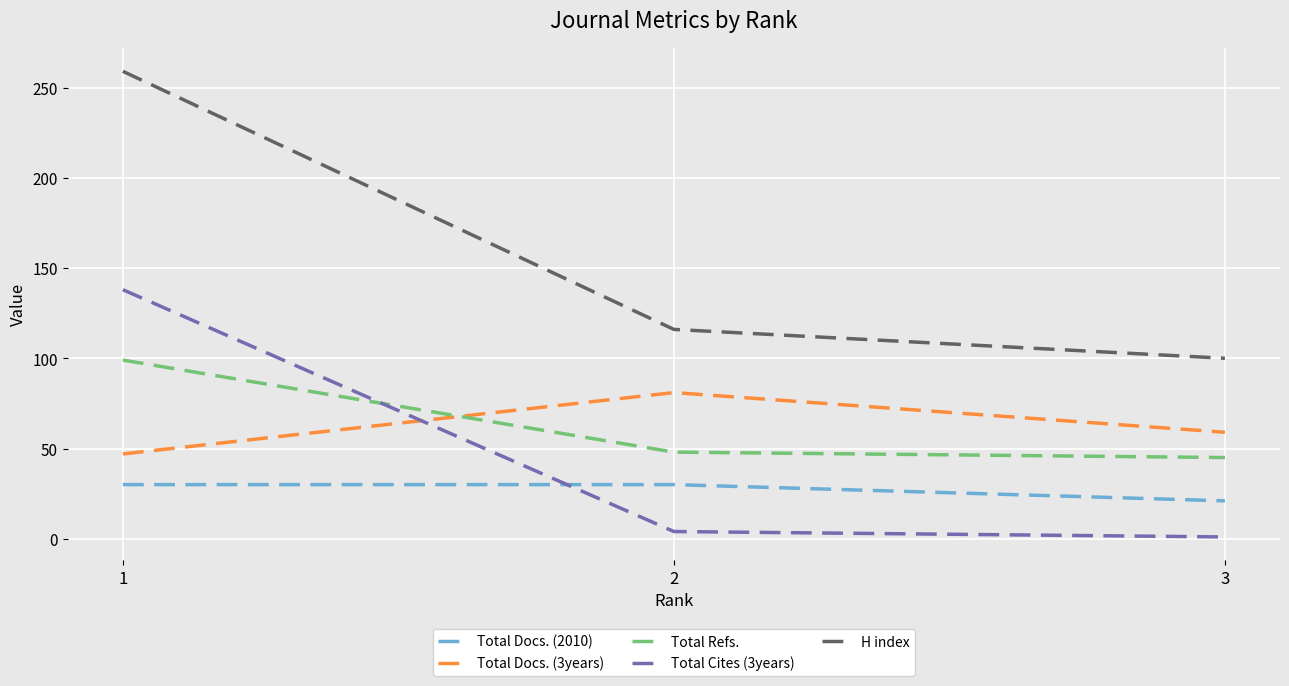

What is the lowest value of the Total Refs. series?

45